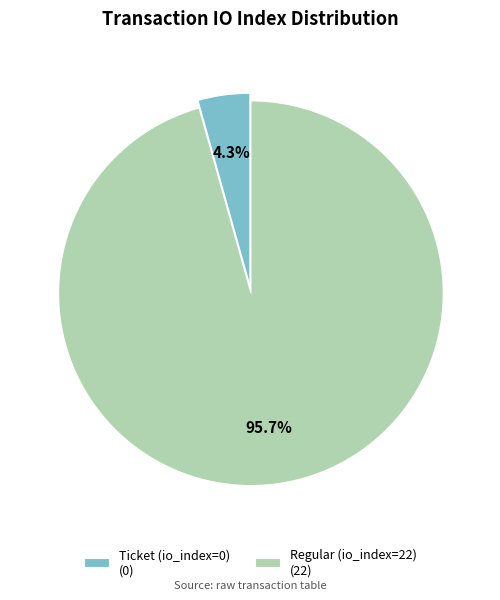

What is the largest slice in the pie chart?

Regular (io_index=22)